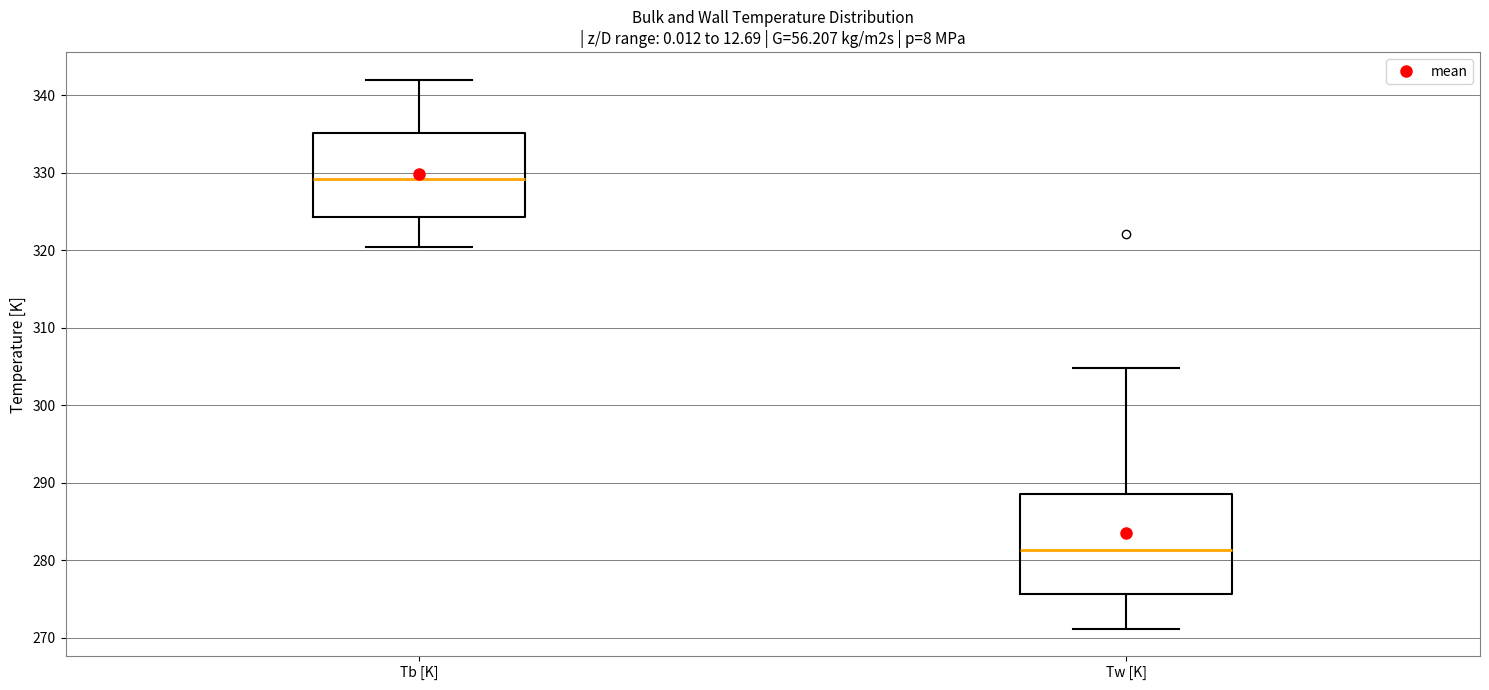

Reading left to right, read every box against the y-axis: the position of its median line, the range the box covers, and the ends of its whiskers. The values are not printed on the chart, so give them approximately, as read against the axis.

Tb [K]: median 329, box 324 to 335, whiskers 320 to 342
Tw [K]: median 281, box 276 to 289, whiskers 271 to 305